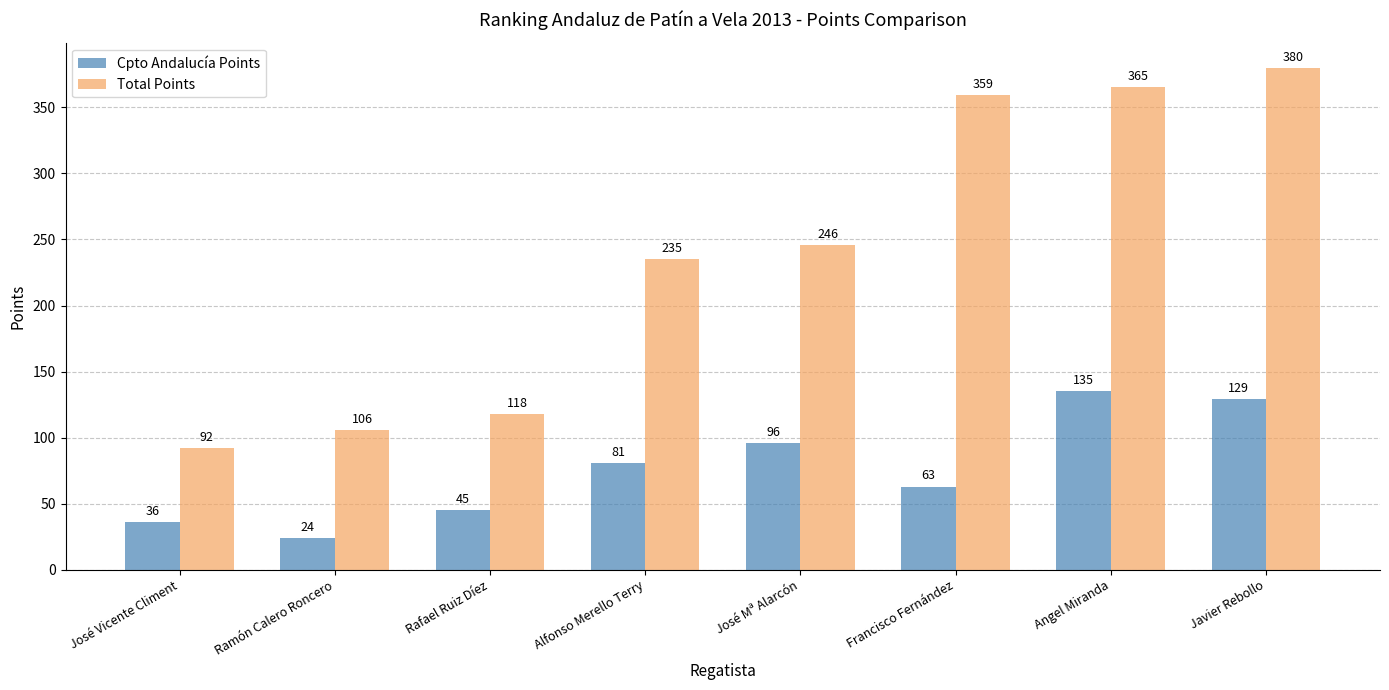

Rank the series by their average value, from highest to lowest.

Total Points, Cpto Andalucía Points